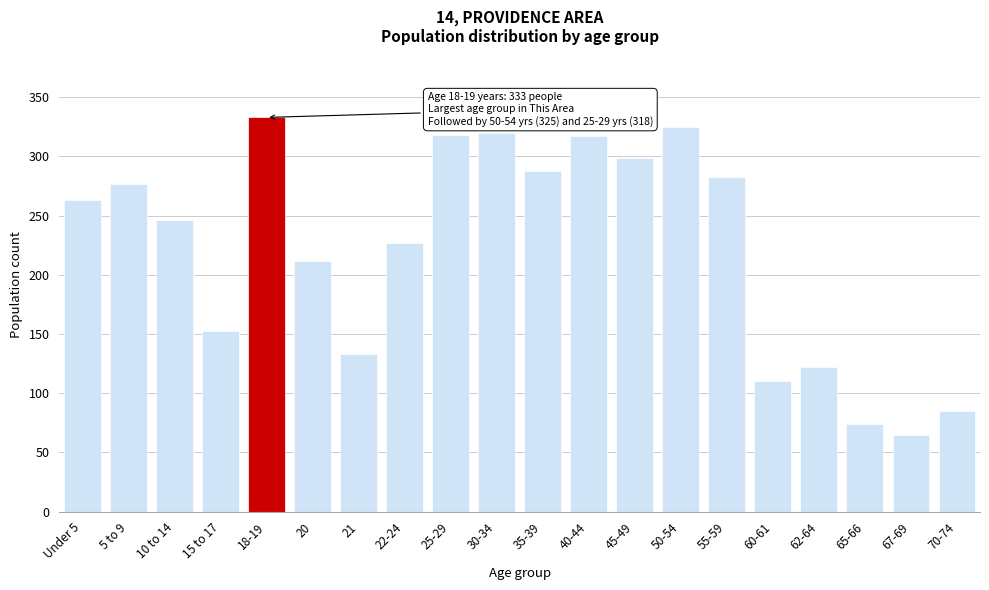

True or false: the data shows 88 at 21.

False